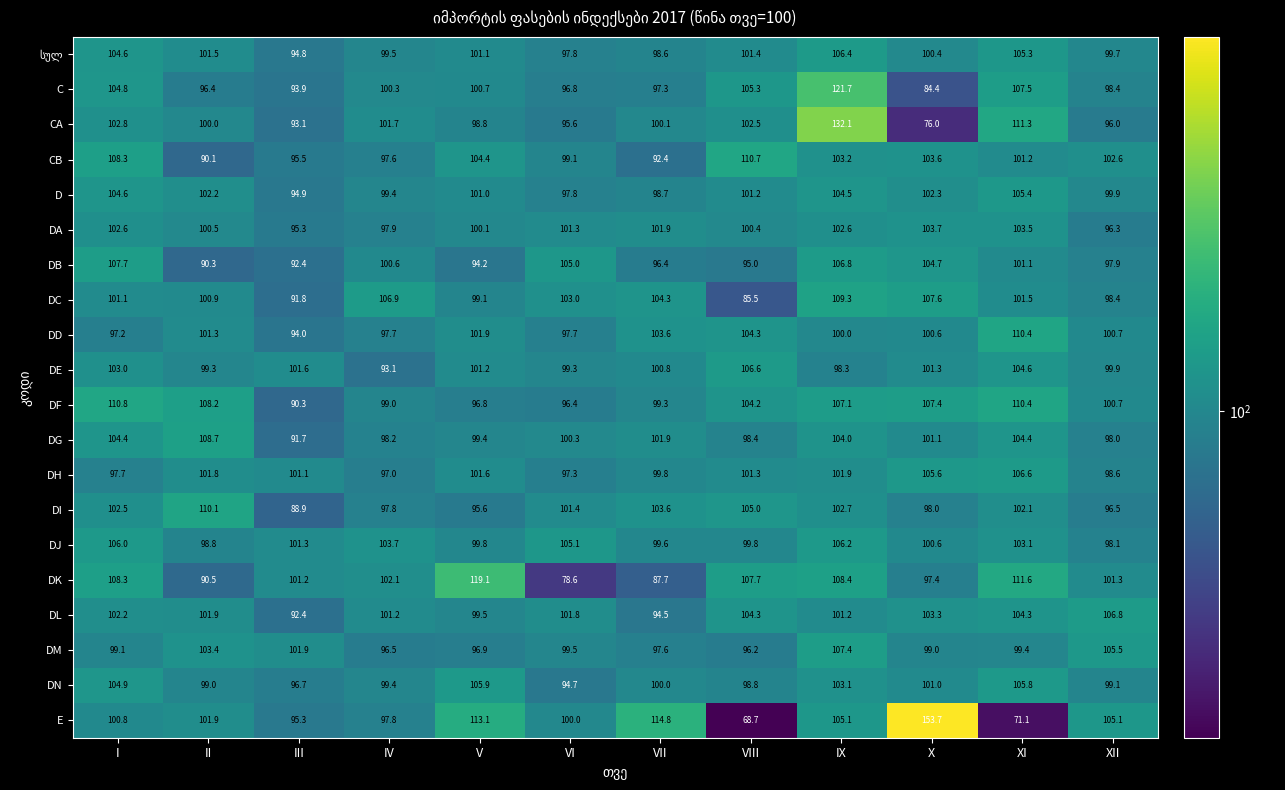

What is the greatest value displayed?

153.7